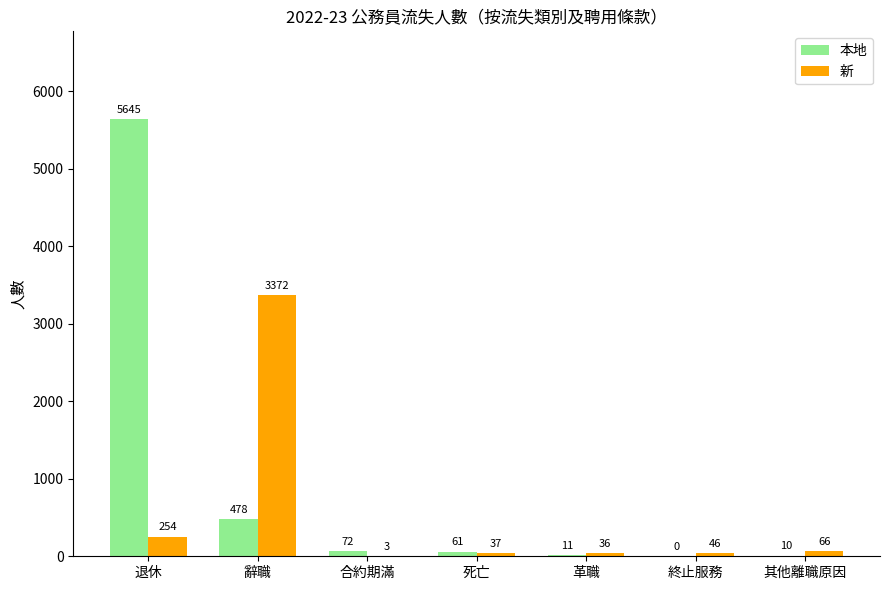

Read the 本地 value at 合約期滿, to the nearest 100.

100